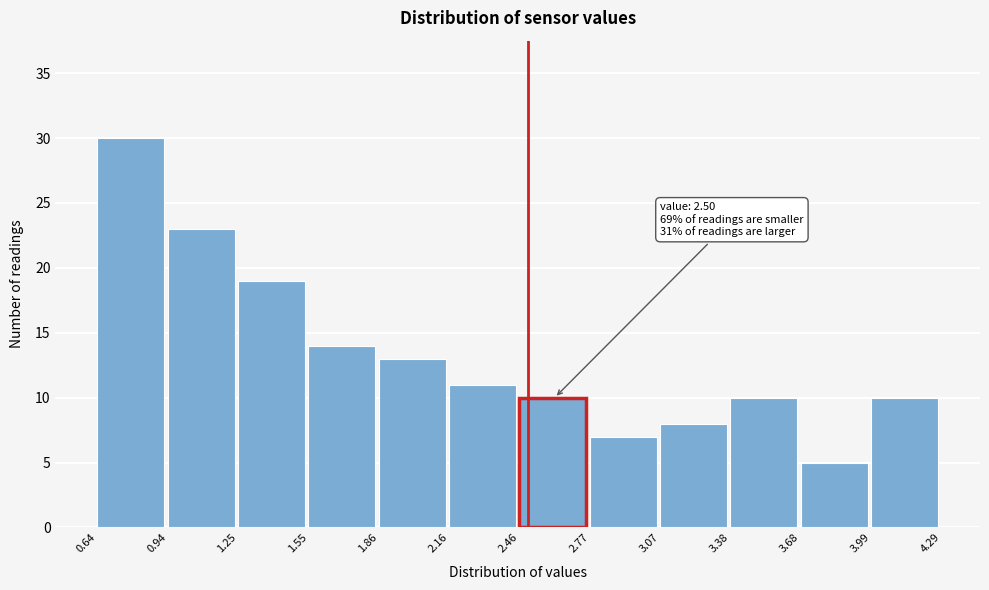

Over which range of the x-axis is the bar tallest?

0.64 to 0.94